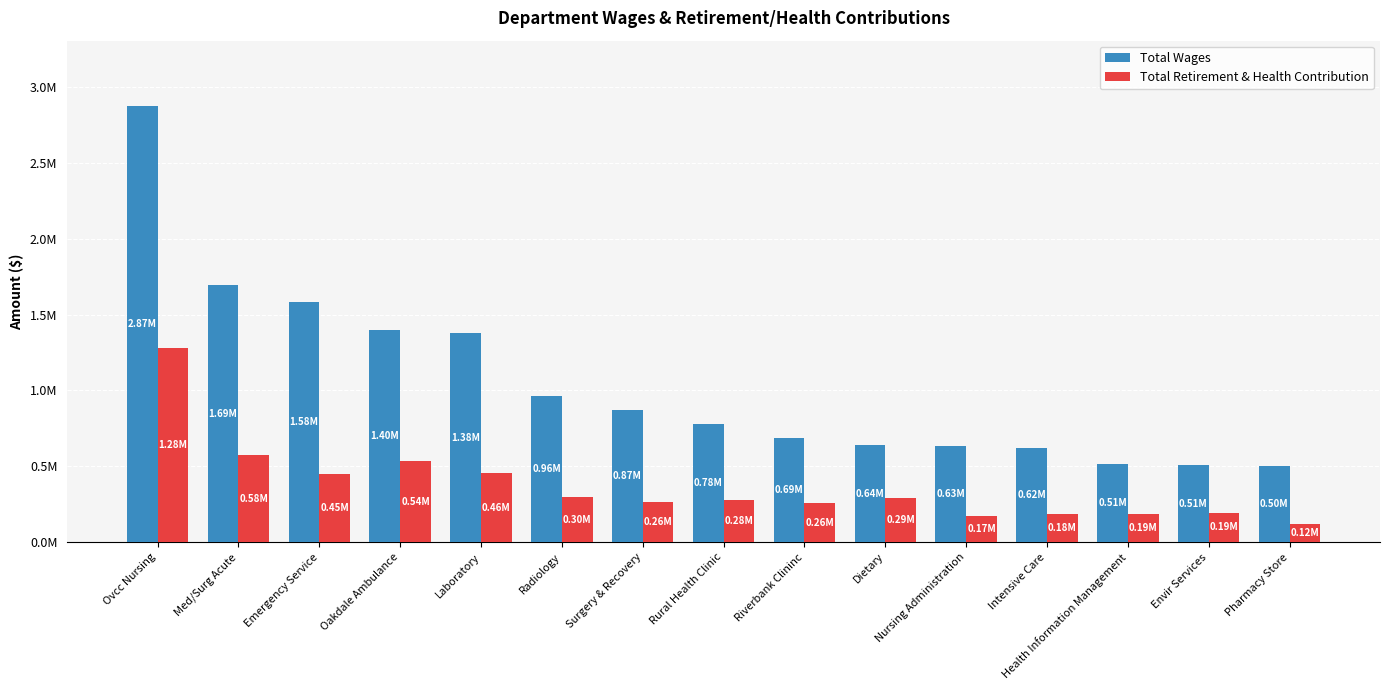

Between Health Information Management and Ovcc Nursing, which is larger?

Ovcc Nursing